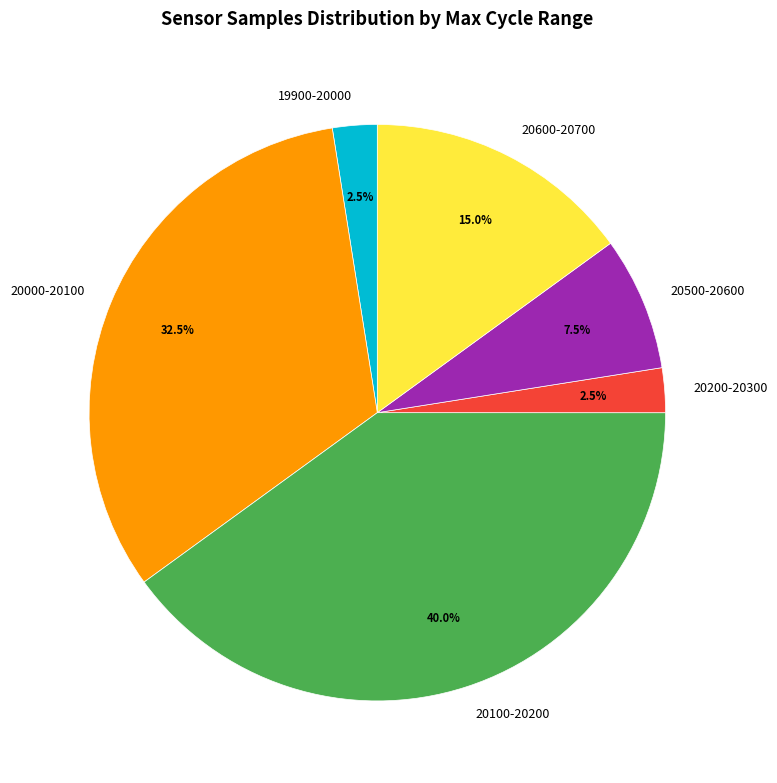

Is there any slice that represents more than half of the pie?

No